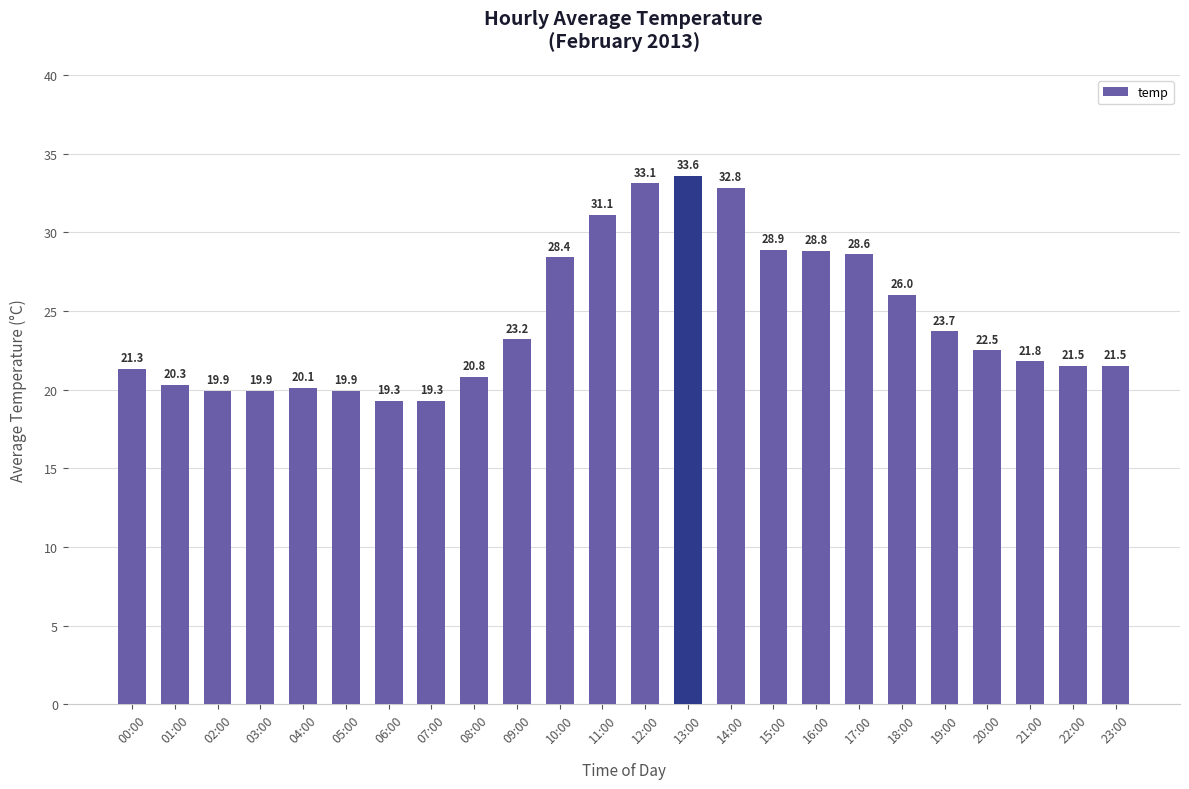

What is the change in value from 00:00 to 04:00?

-1.2